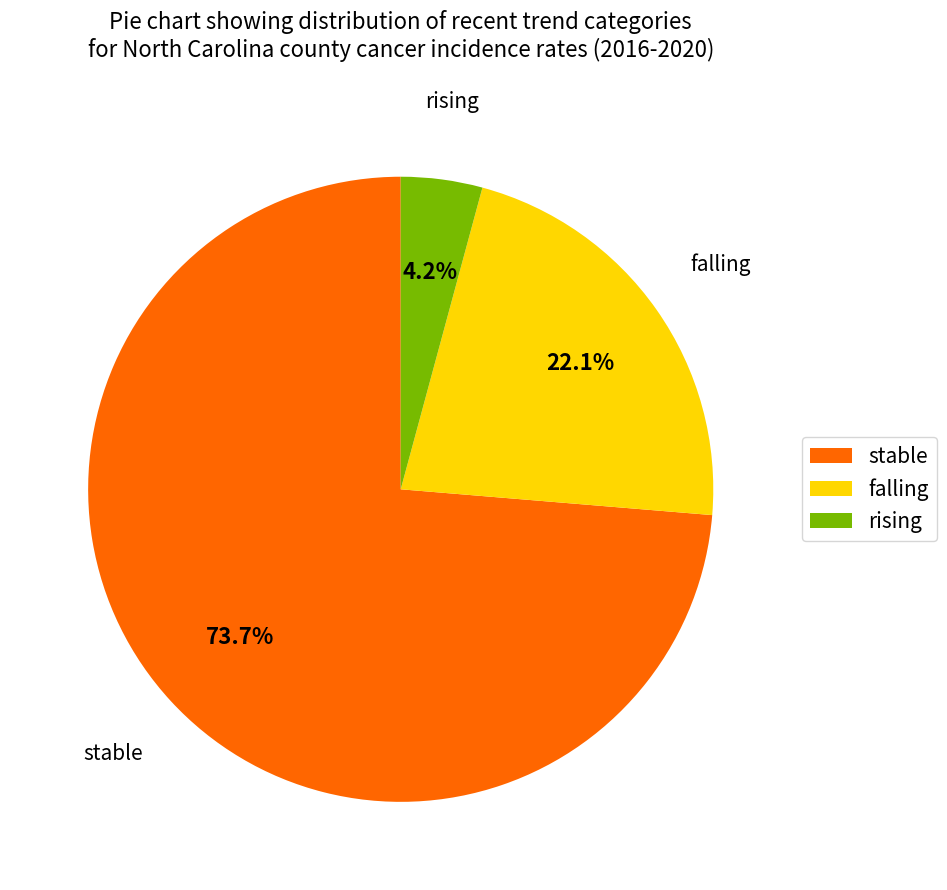

What is the majority slice?

stable